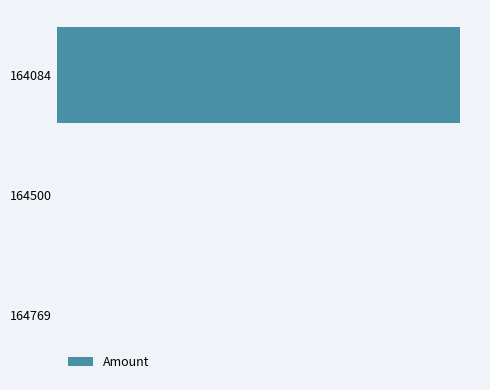

How many distinct data groups are displayed?

1